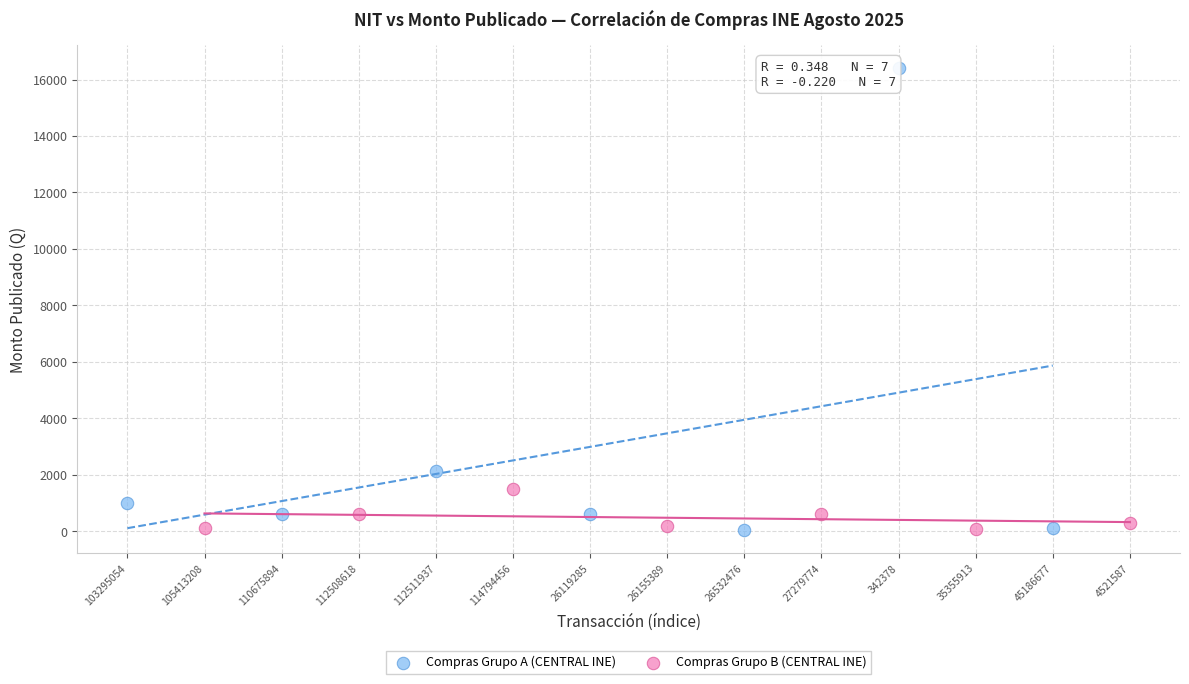

Which series has the widest spread of Y values?

Compras Grupo A (CENTRAL INE)